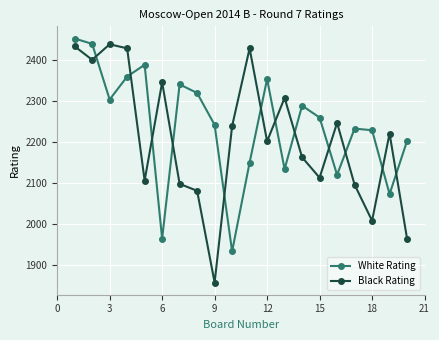

What is the sum of all White Rating values?

44771